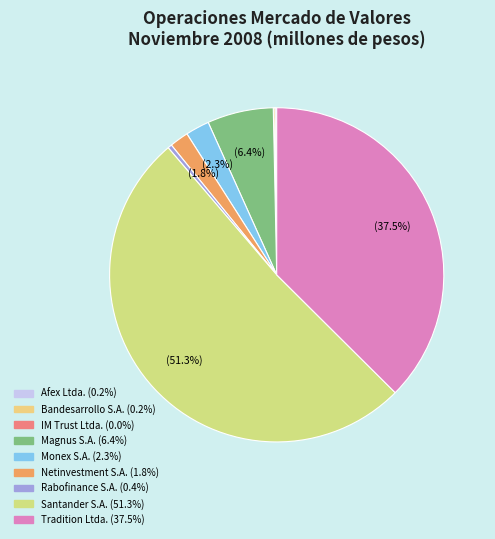

What portion of the pie excludes Magnus S.A.?

93.6%